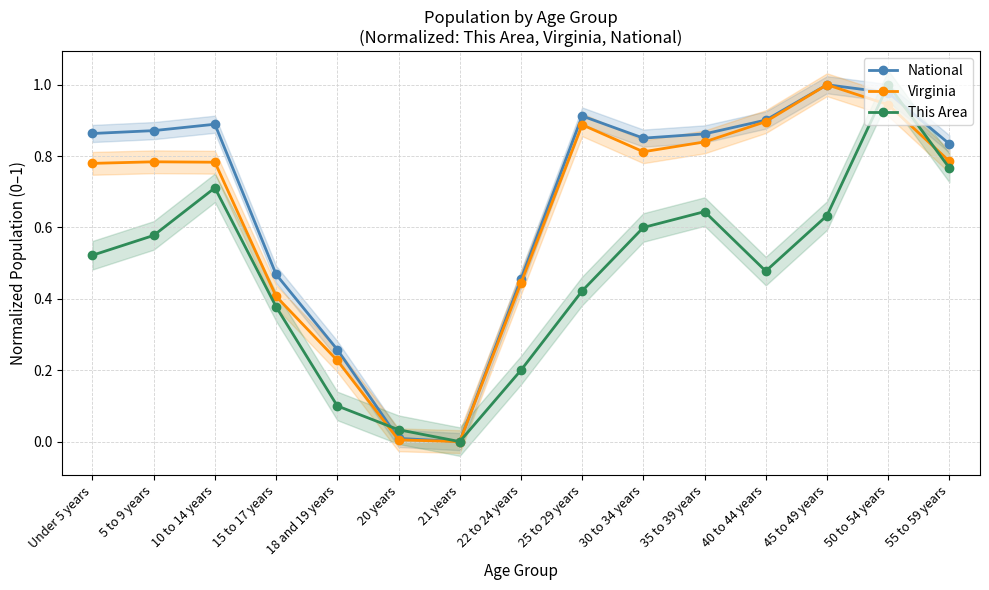

How many interior local peaks does the Virginia series have?

3